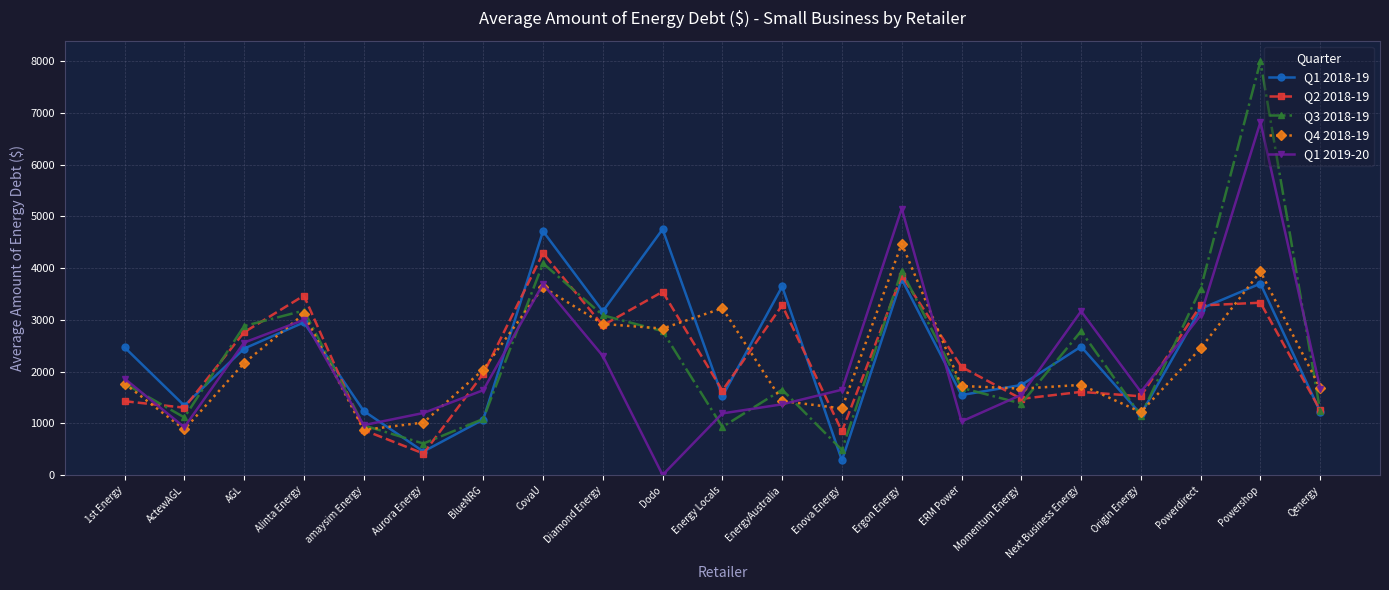

What is the label of the 7th point from the right?

ERM Power